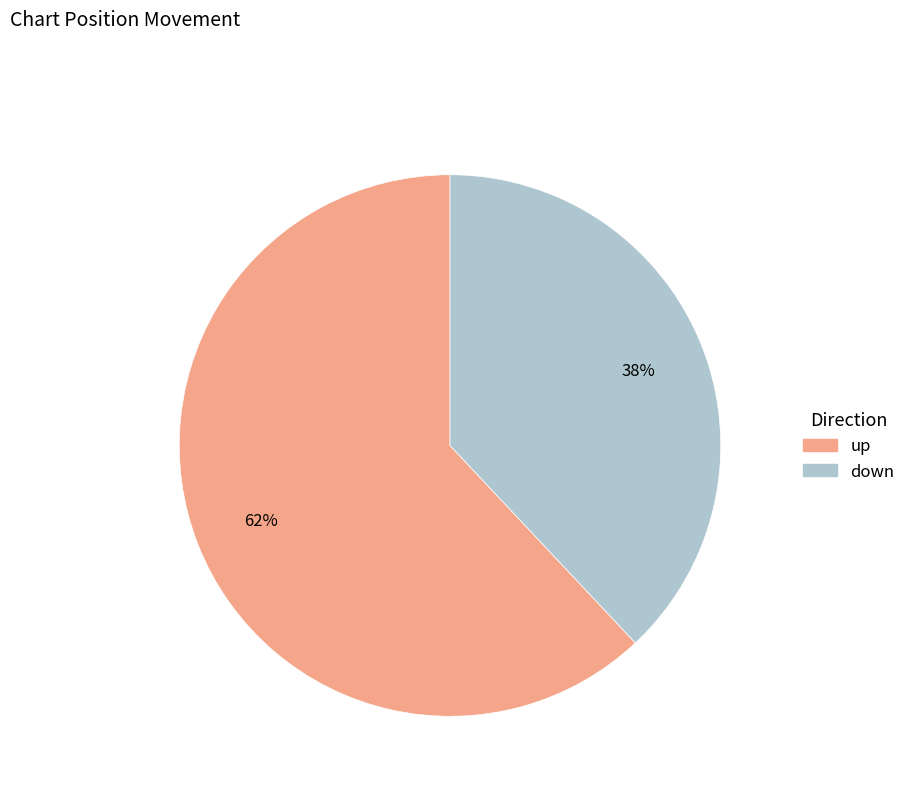

To the nearest percent, what is the average slice percentage?

50%